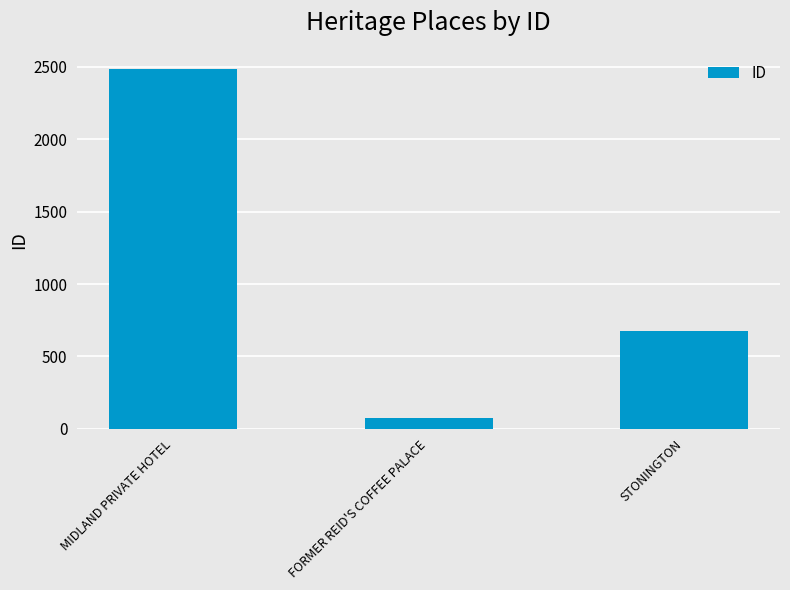

Reading left to right, list all the values displayed in this chart.

MIDLAND PRIVATE HOTEL=2487	FORMER REID'S COFFEE PALACE=76	STONINGTON=679